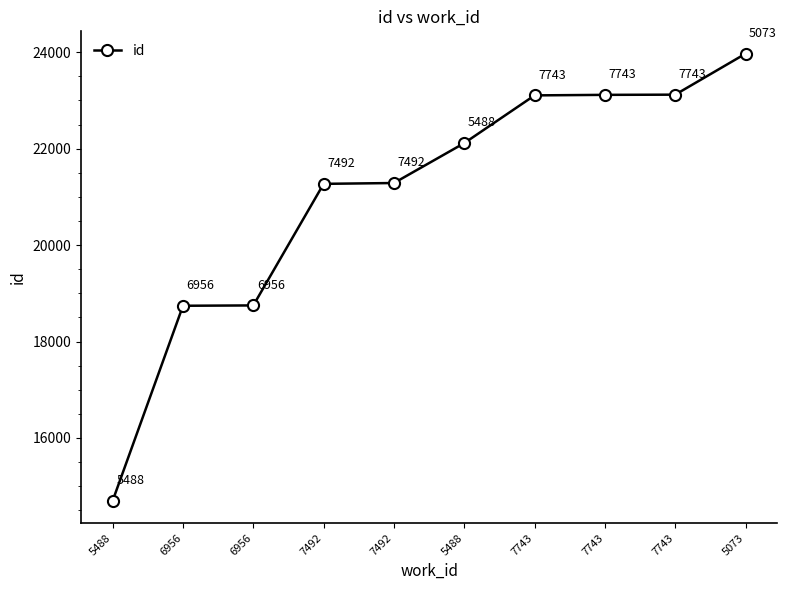

The value at 6956 is 31809. True or false?

False